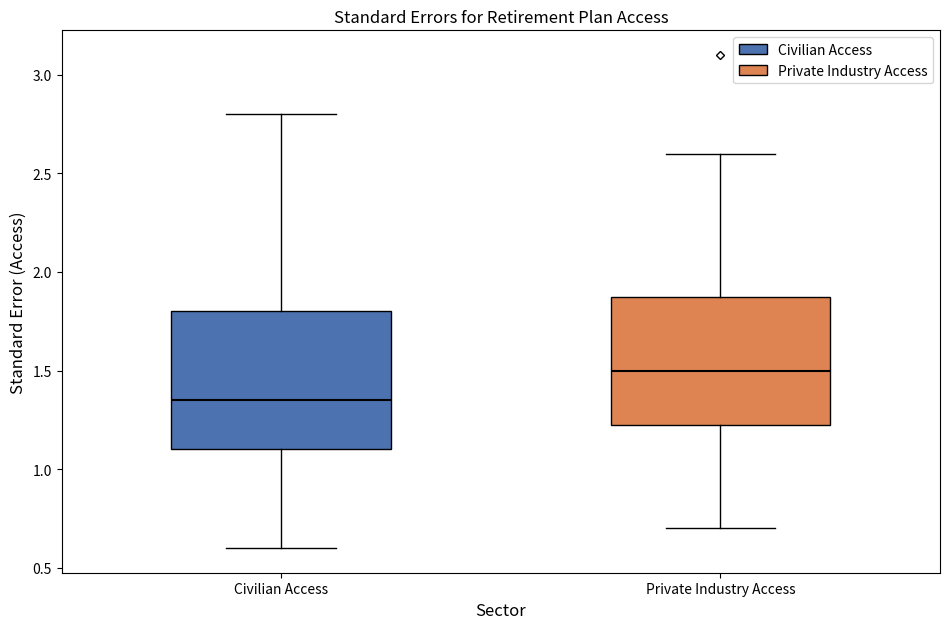

Which box's median line is the highest?

Private Industry Access